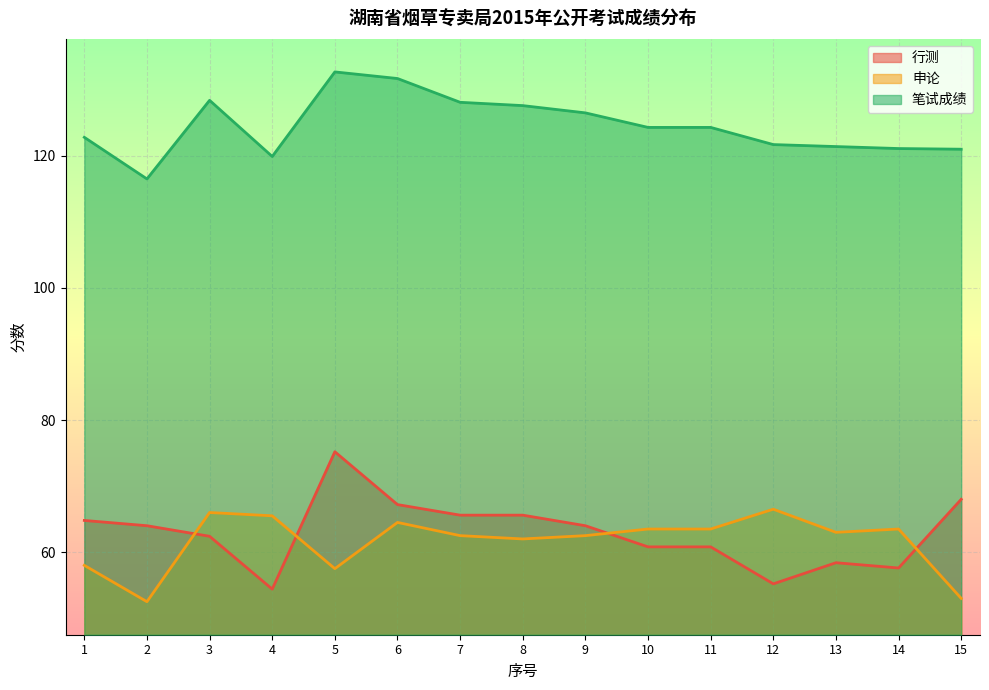

What is the value of the 笔试成绩 point at the 10th from the left?

124.3